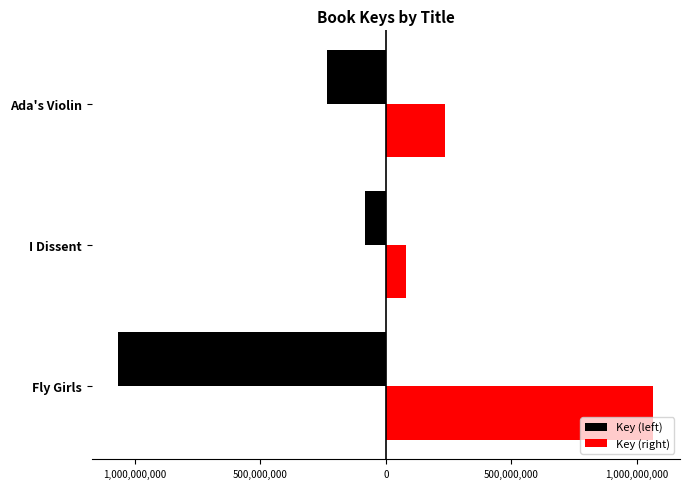

What is the lowest value of the Key (right) series?

81868137